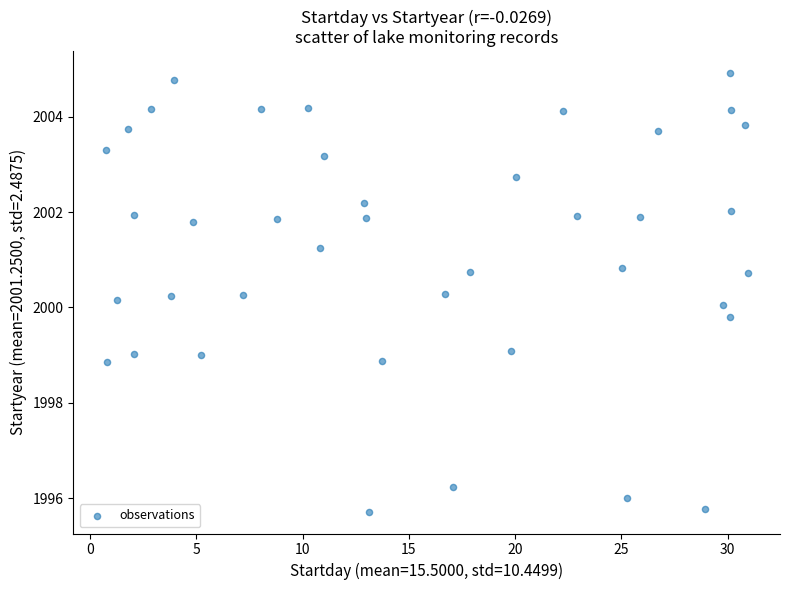

What is the range of Y values (max minus min)?

9.2